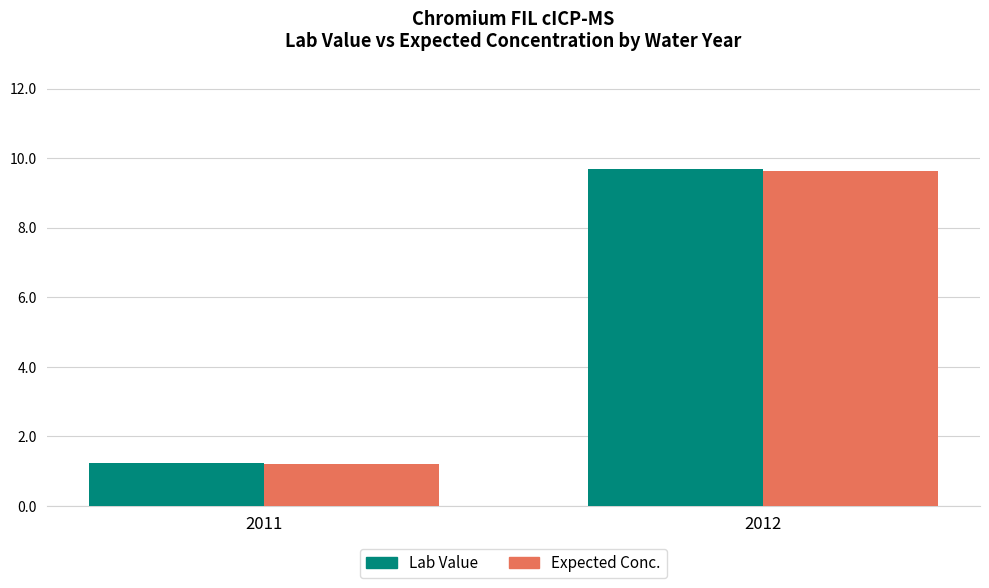

List the labels in order of Lab Value value, largest first.

2012, 2011